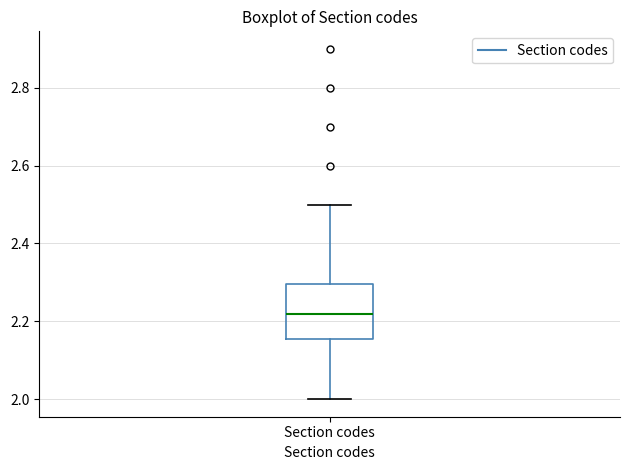

Read this box plot against the y-axis: the position of the median line, the range covered by the box, and the ends of both whiskers. The values are not printed on the chart, so give them approximately, as read against the axis.

median 2.22, box 2.16 to 2.30, whiskers 2.00 to 2.50